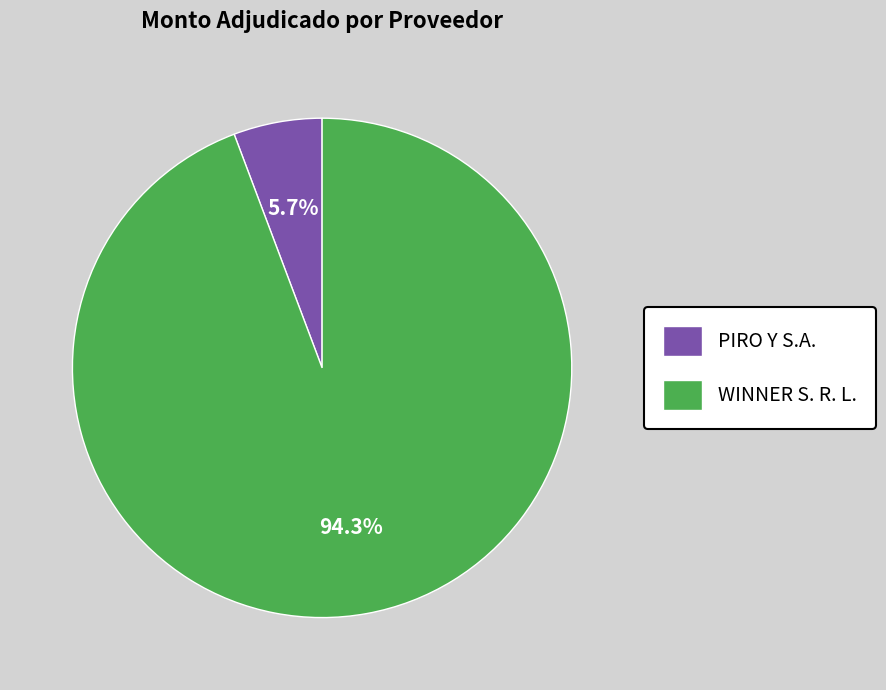

Rank the categories by value from lowest to highest.

PIRO Y S.A., WINNER S. R. L.